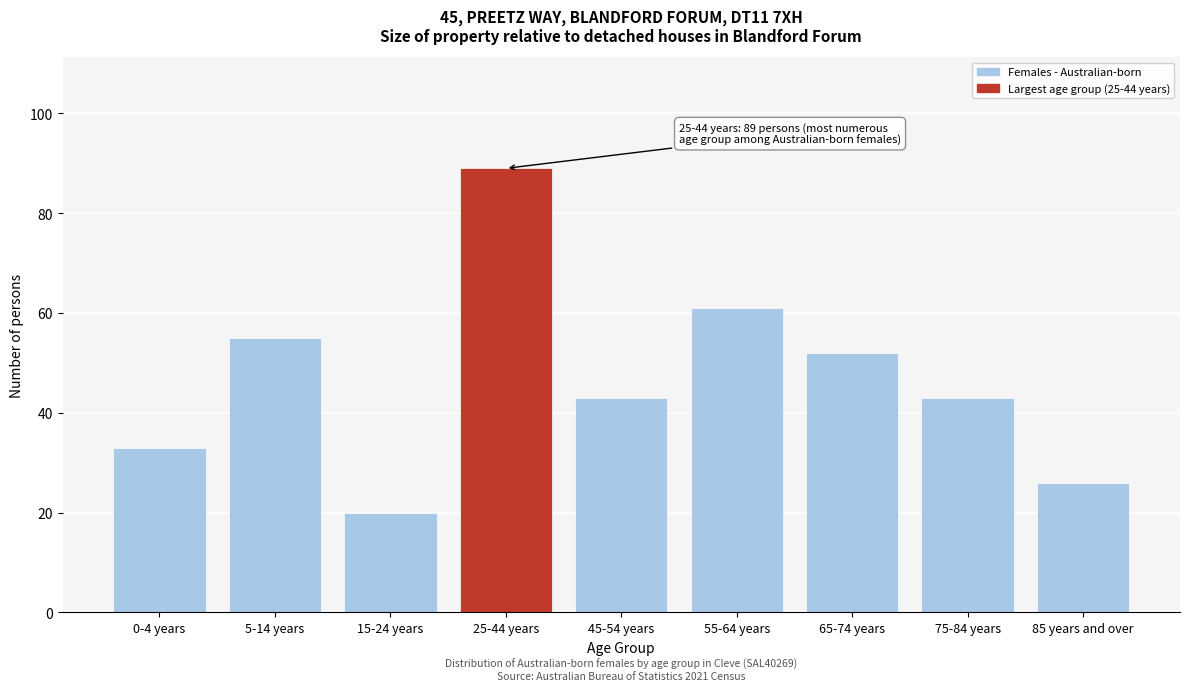

Reading right to left, extract all data points from this chart.

85 years and over=26	75-84 years=43	65-74 years=52	55-64 years=61	45-54 years=43	25-44 years=89	15-24 years=20	5-14 years=55	0-4 years=33